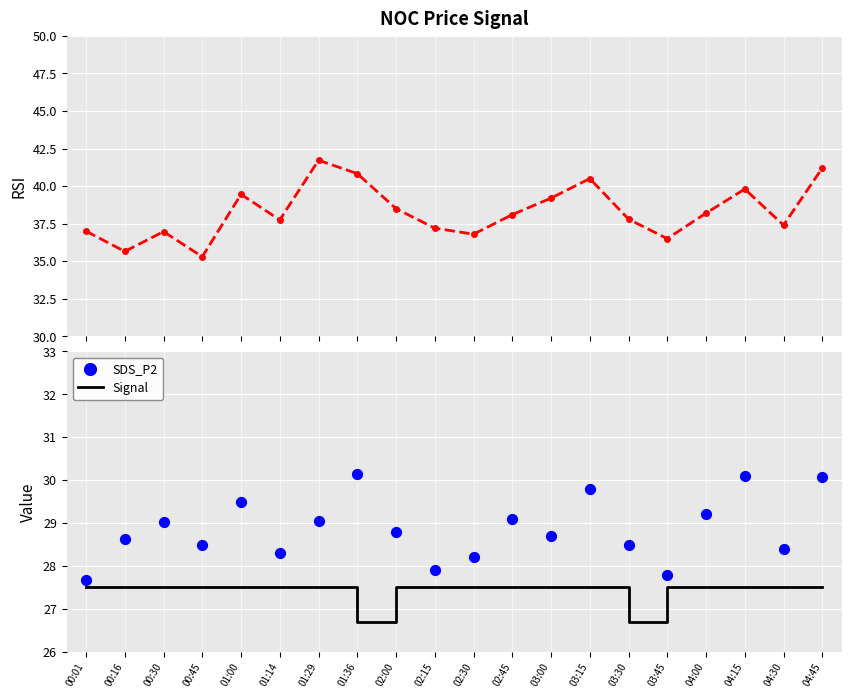

Which series contains the highest Y value?

SDS_P1